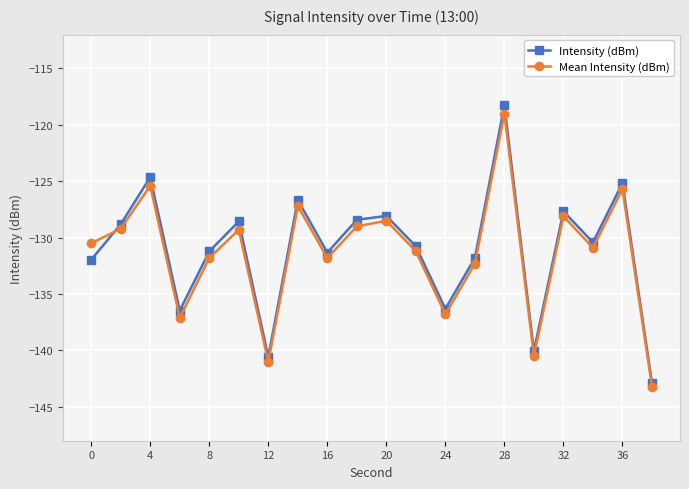

True or false: Intensity (dBm) has more than 2 interior local peaks.

True